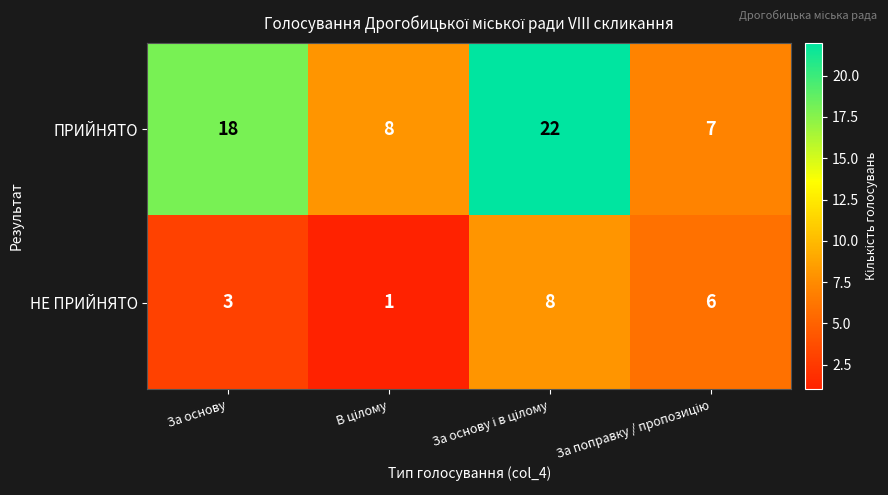

Where is НЕ ПРИЙНЯТО nearest to the value 4?

За основу